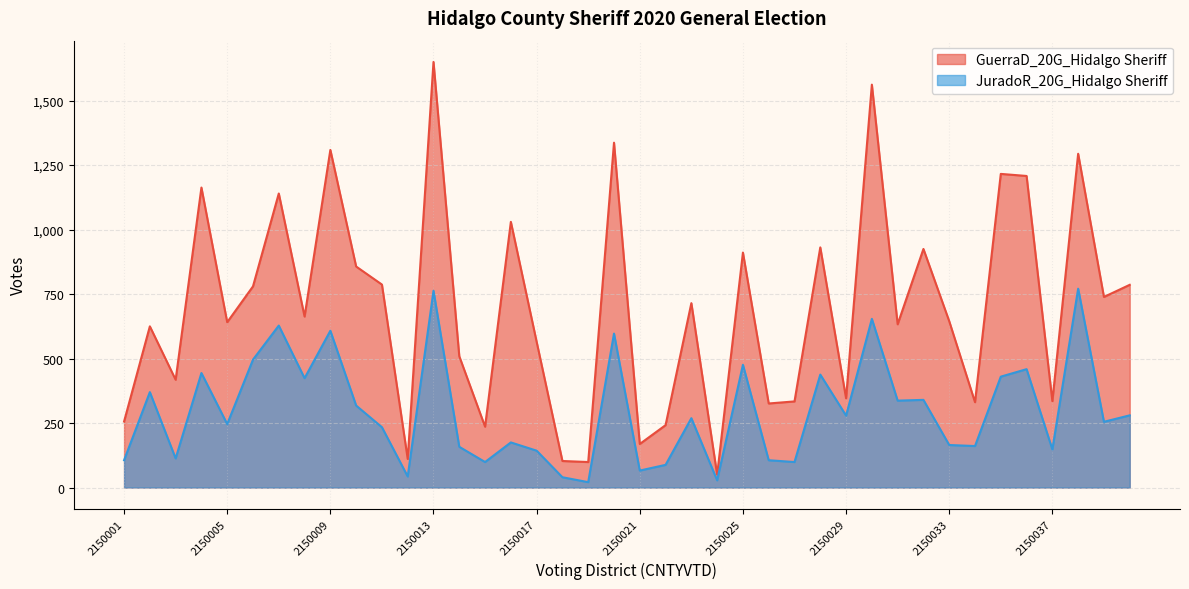

Which label corresponds to the smallest value in the chart?

2150019